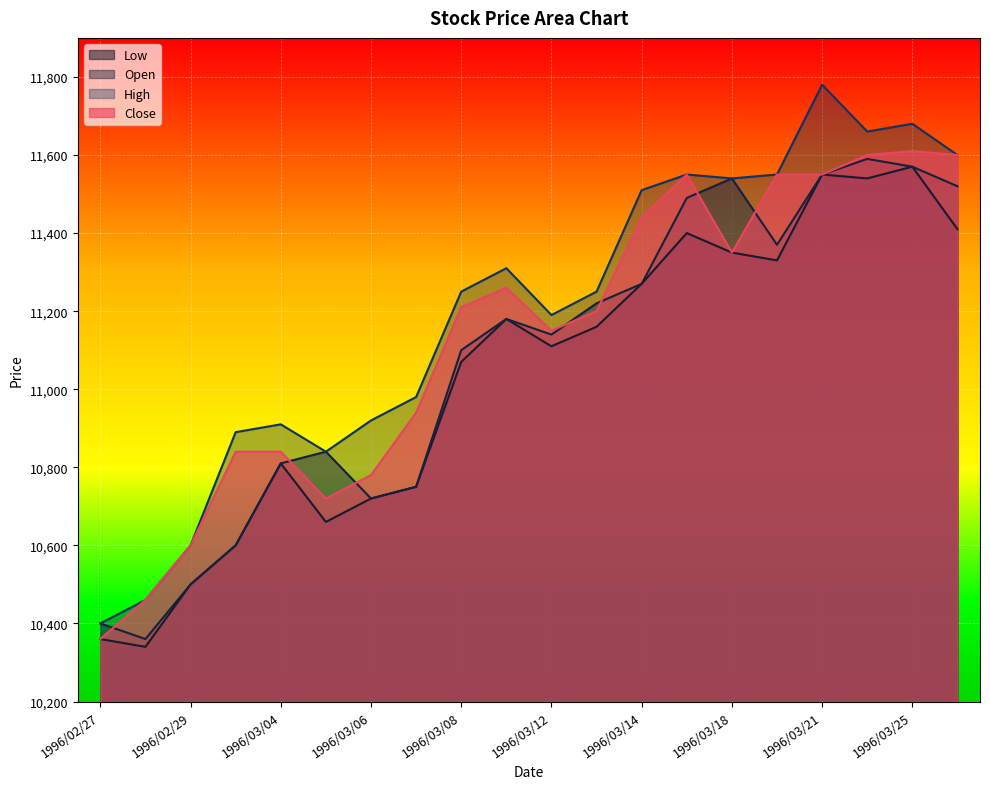

At 1996/03/21, list the series in order from smallest to largest.

Low, Open, Close, High